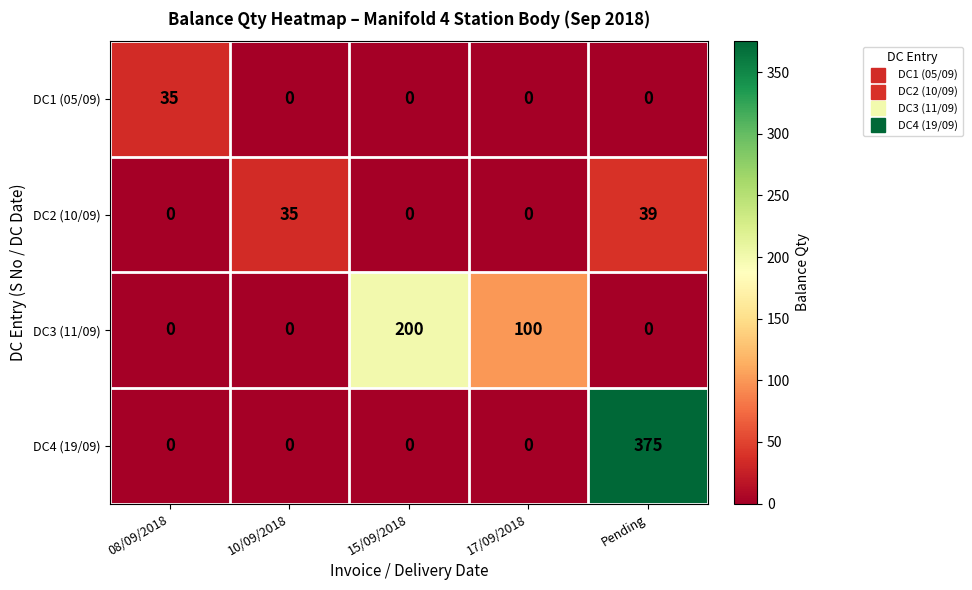

Which category has the highest value across all series?

Pending